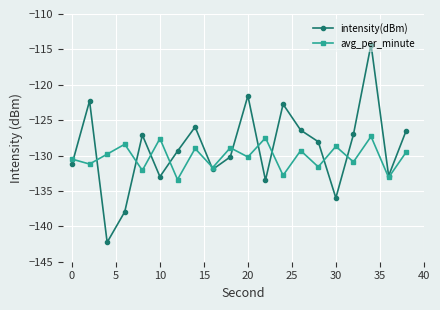

Which series has the widest spread of values?

intensity(dBm)